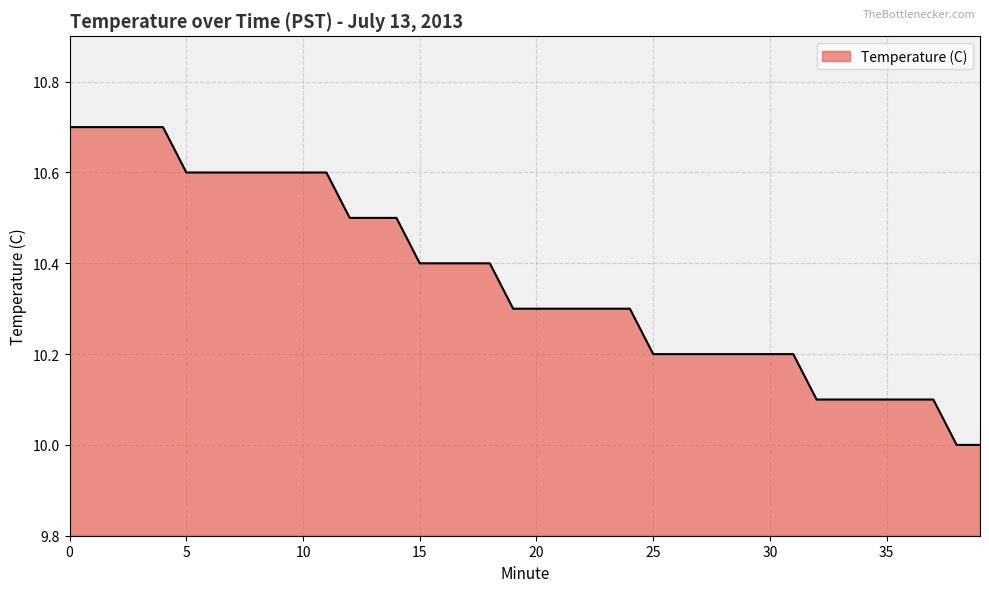

What is the sum of all values?

414.6